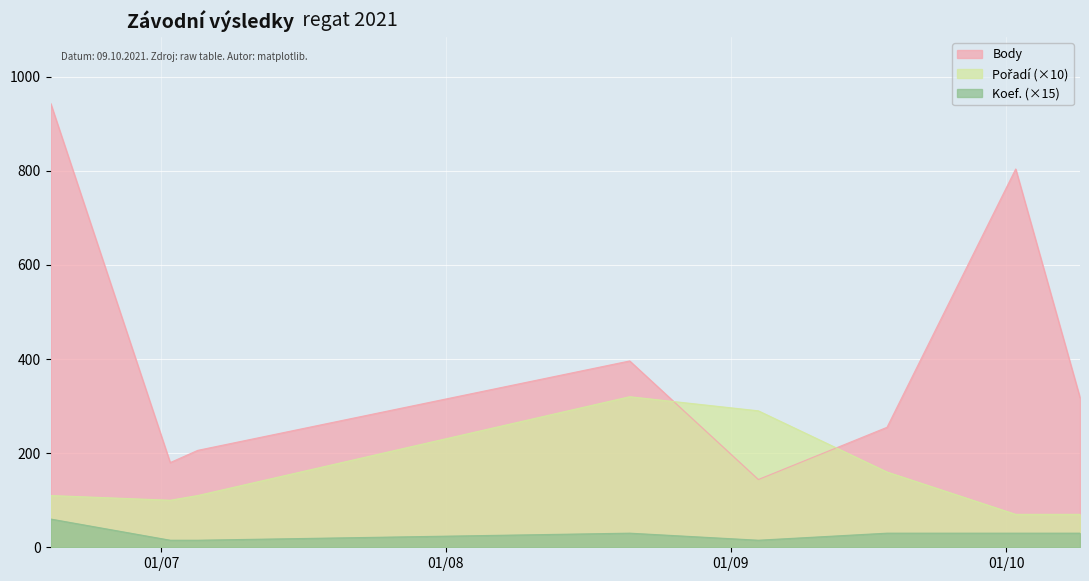

What are all the series names shown in the legend?

Body, Pořadí, Koef.